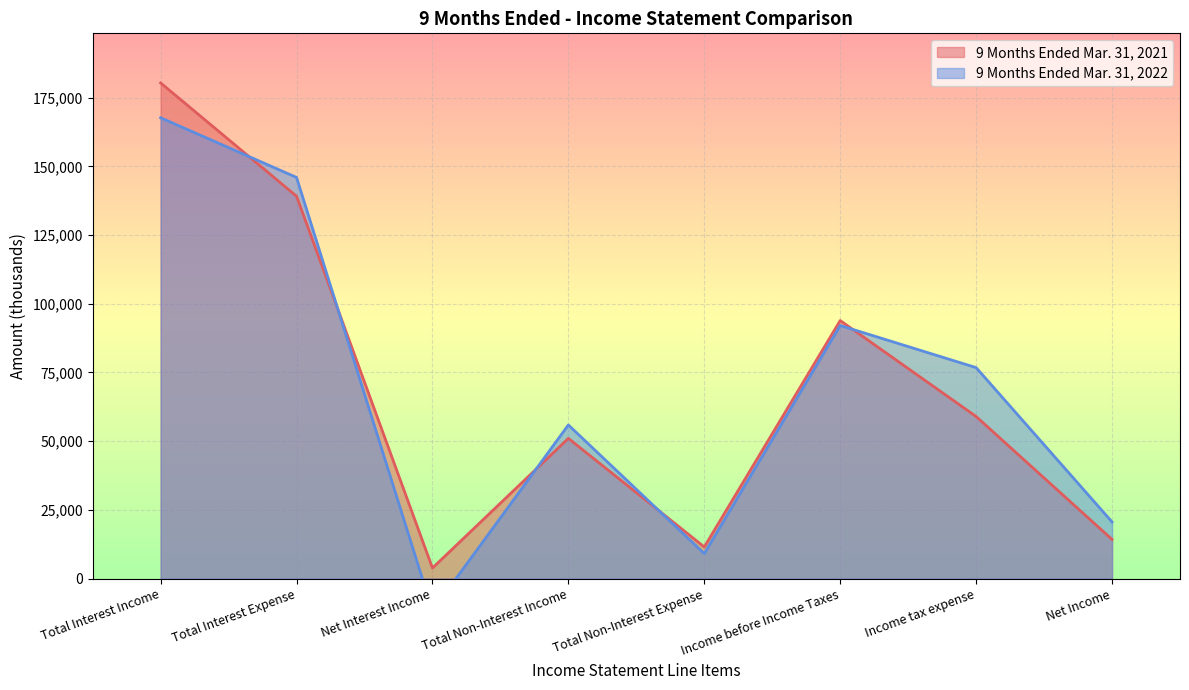

At which label does 9 Months Ended Mar. 31, 2021 reach its peak?

Total Interest Income